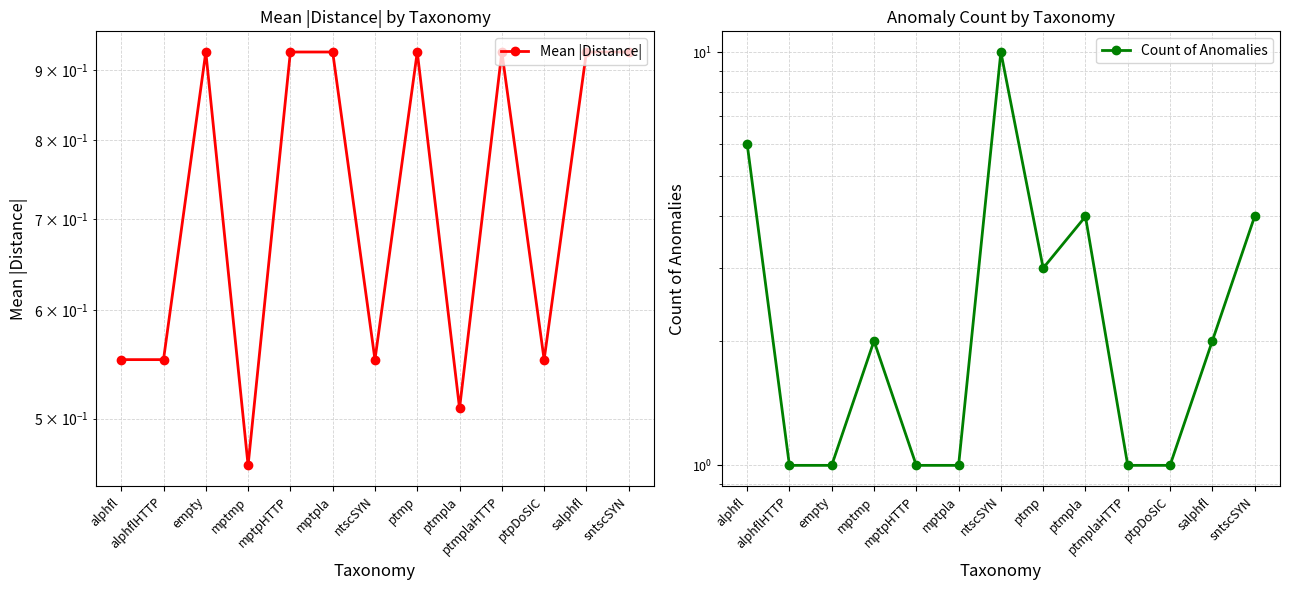

What position from the left is ptmpla?

9